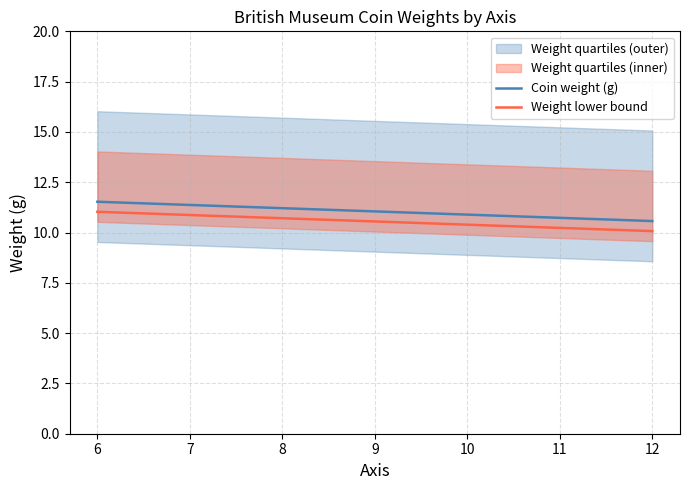

True or false: Weight lower bound and Coin weight (g) intersect in this chart.

False